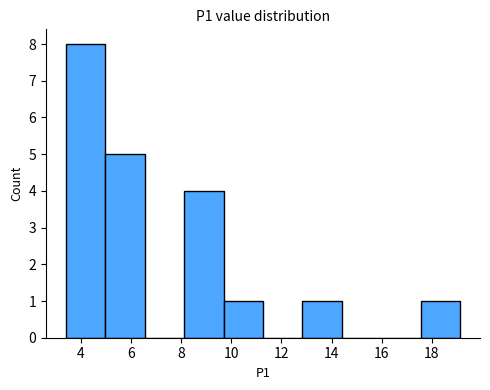

Reading left to right, transcribe this chart: for each bar, give the range it covers on the x-axis and its height. Neither the bar edges nor the heights are printed on the chart, so give them approximately, as read against the axes.

3.4 to 5.0: 8
5.0 to 6.6: 5
6.6 to 8.2: 0
8.2 to 9.6: 4
9.6 to 11.2: 1
11.2 to 12.8: 0
12.8 to 14.4: 1
14.4 to 16.0: 0
16.0 to 17.6: 0
17.6 to 19.2: 1